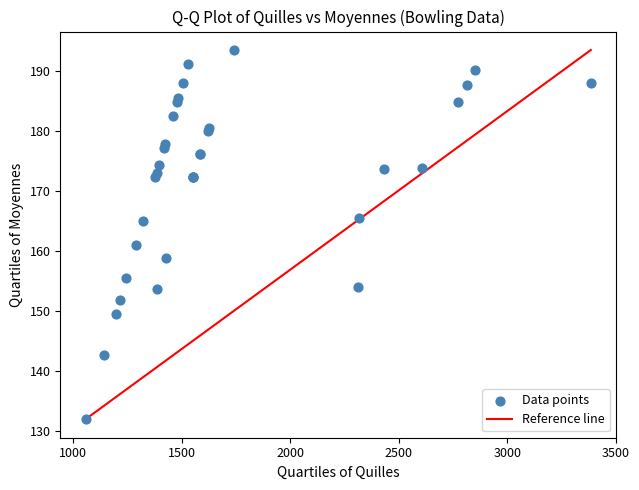

What Y value in the scatter plot is closest to 162?

161.0